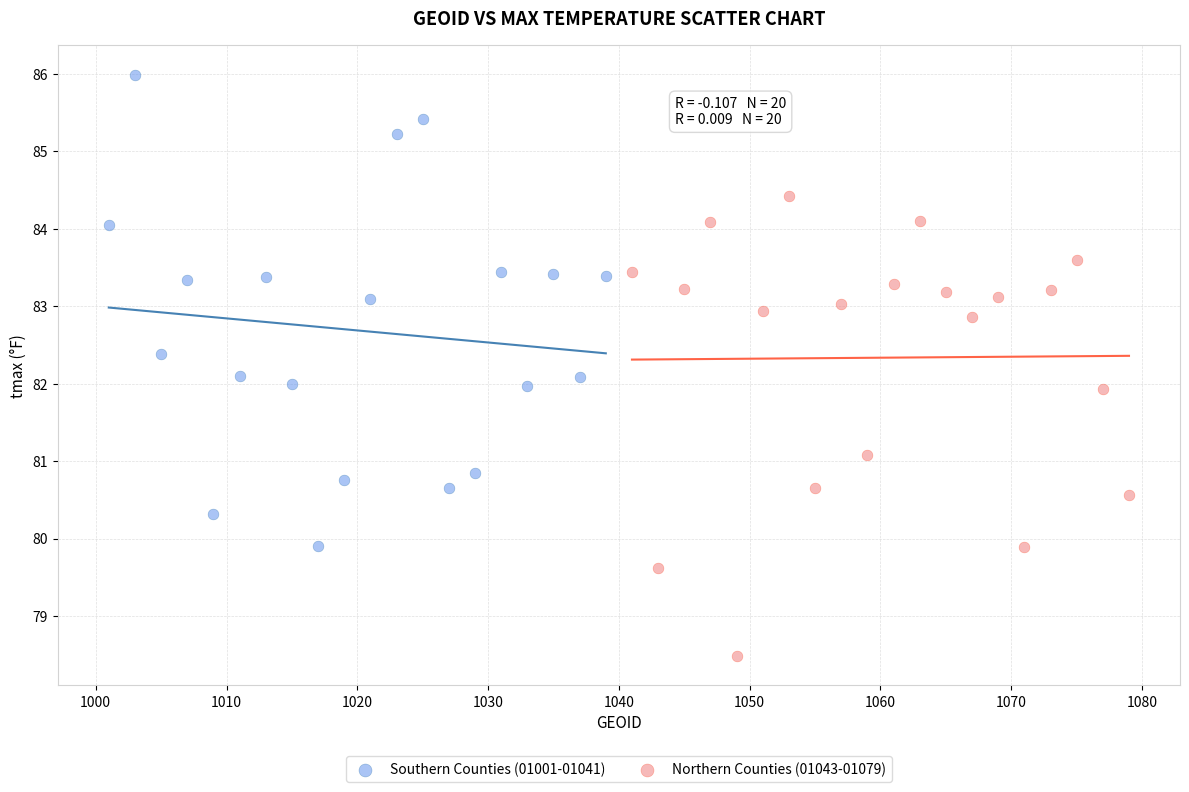

Which series reaches the minimum Y coordinate?

Northern Counties (01043-01079)